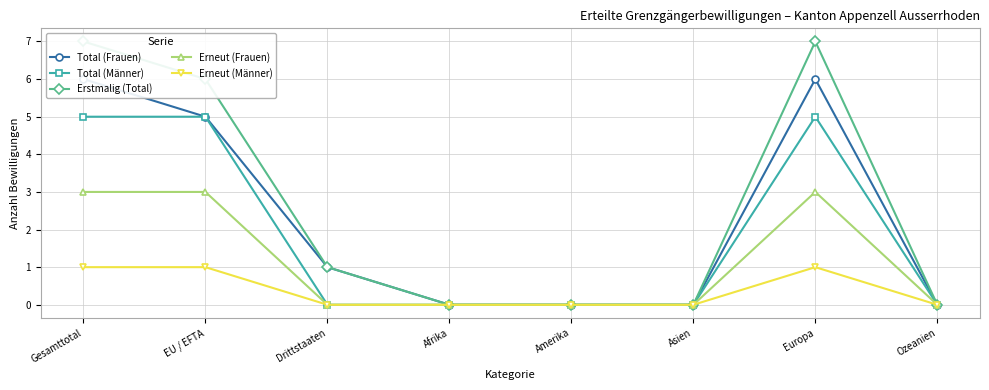

True or false: Erstmalig (Total) has a value of 2 at Drittstaaten.

False